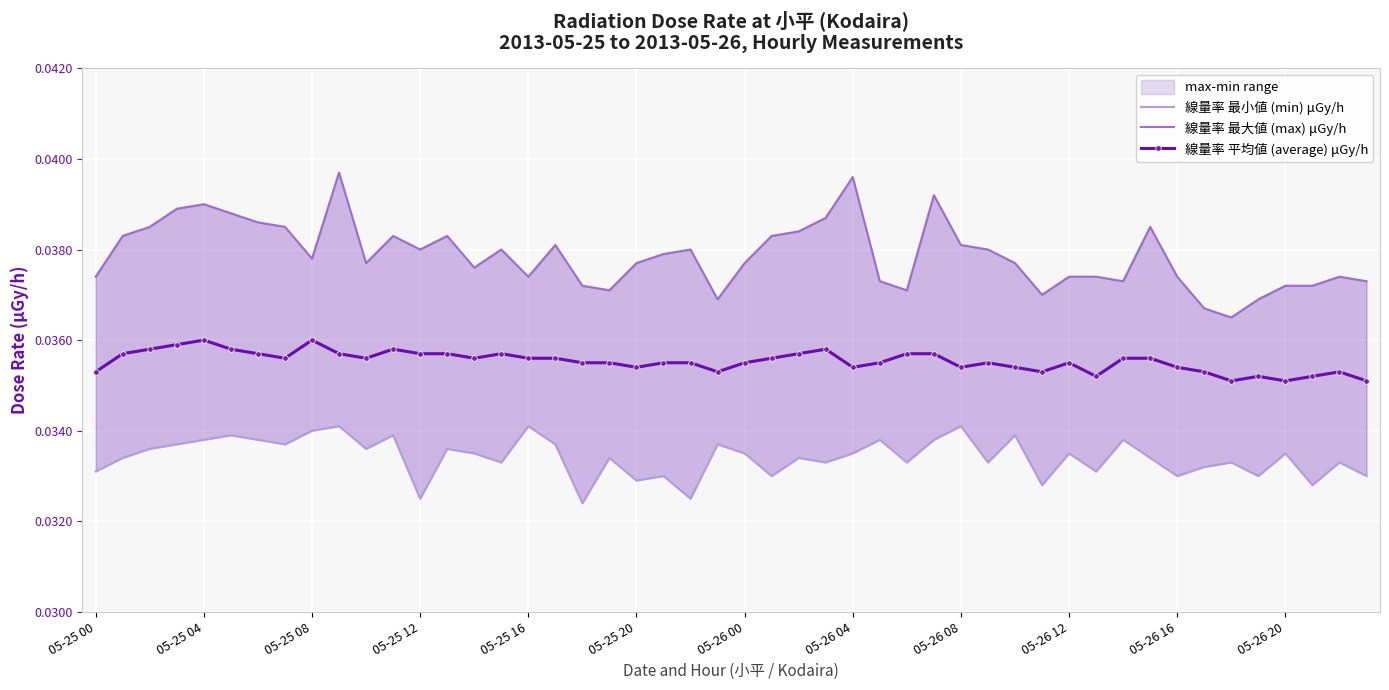

The value of min at 2013-05-26 is 0.1. True or false?

False